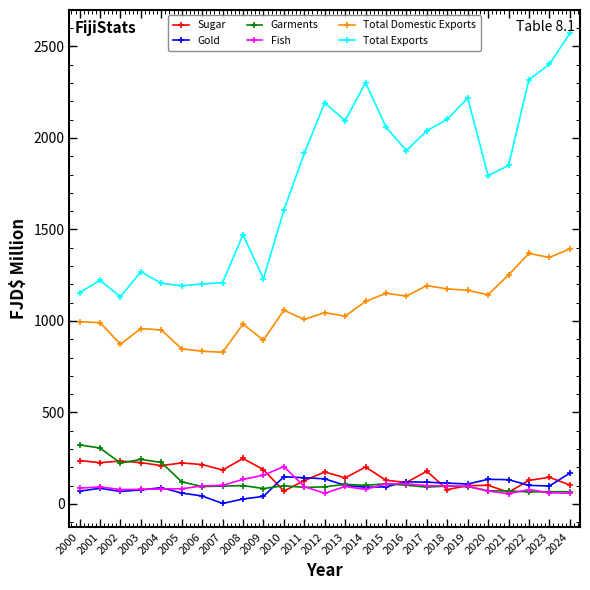

Where does the Total Domestic Exports series first go above 1045?

2010